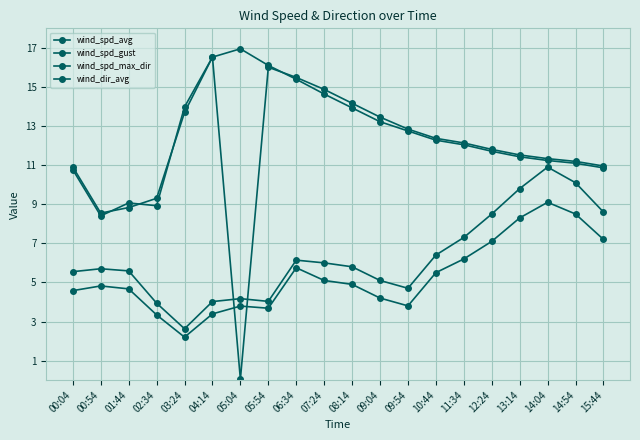

Which series has the largest total across all categories?

wind_spd_max_dir